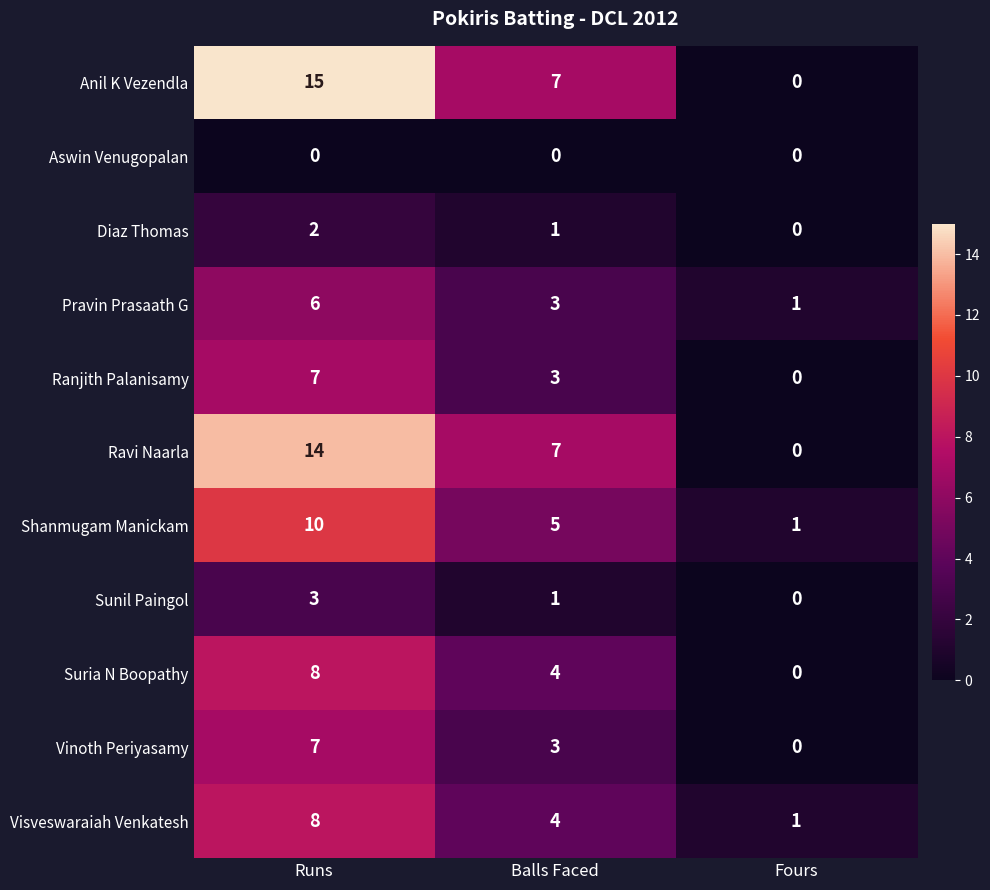

Which series has the widest spread of values?

Anil K Vezendla